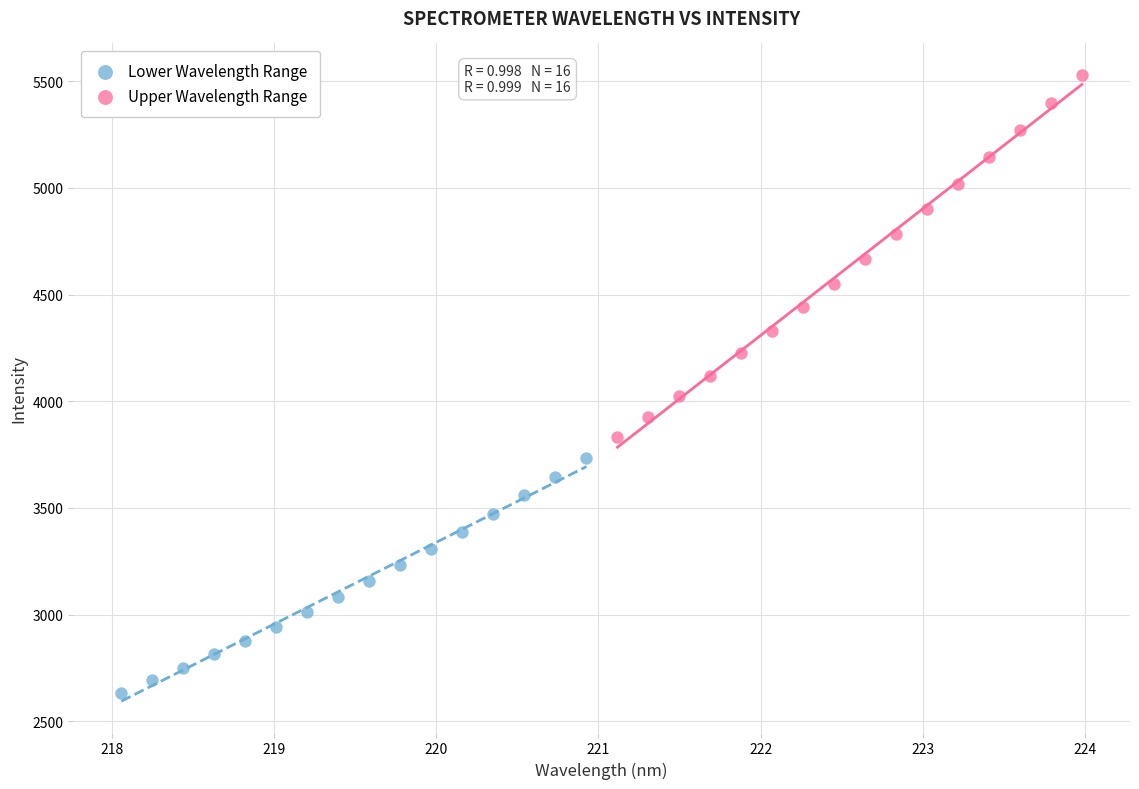

Which series has the widest spread of Y values?

Upper Wavelength Range